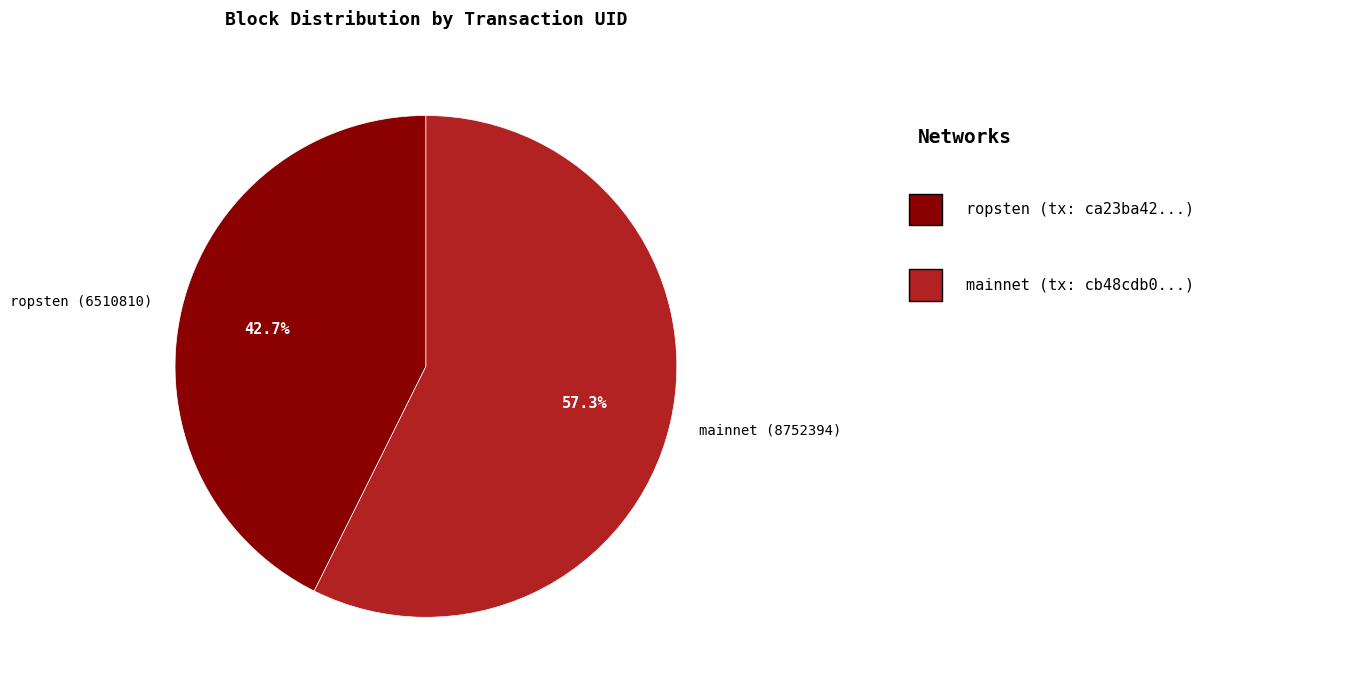

Rank the categories by value from lowest to highest.

ropsten (6510810), mainnet (8752394)